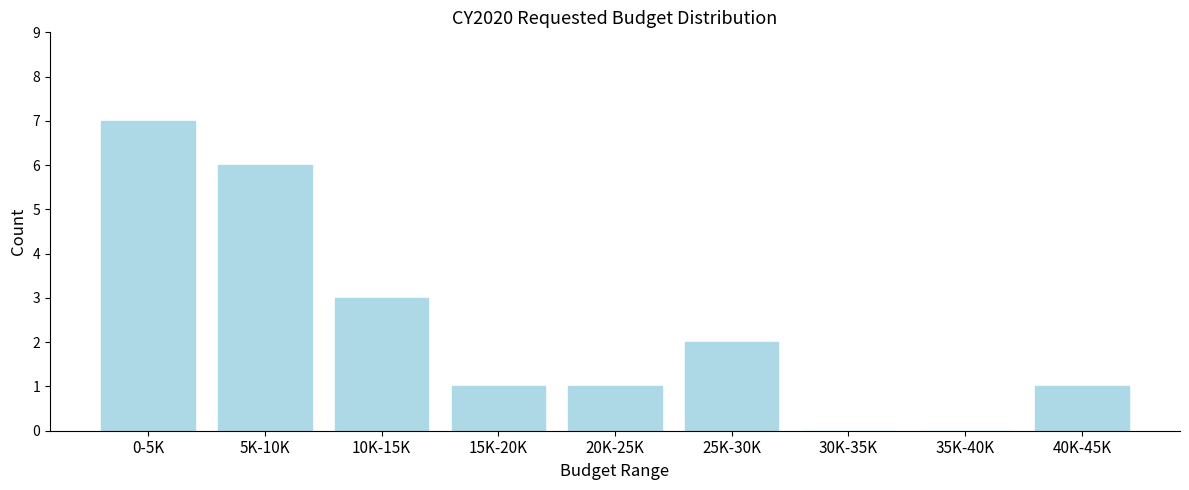

Reading left to right, list all the values displayed in this chart.

0-5K=7	5K-10K=6	10K-15K=3	15K-20K=1	20K-25K=1	25K-30K=2	30K-35K=0	35K-40K=0	40K-45K=1